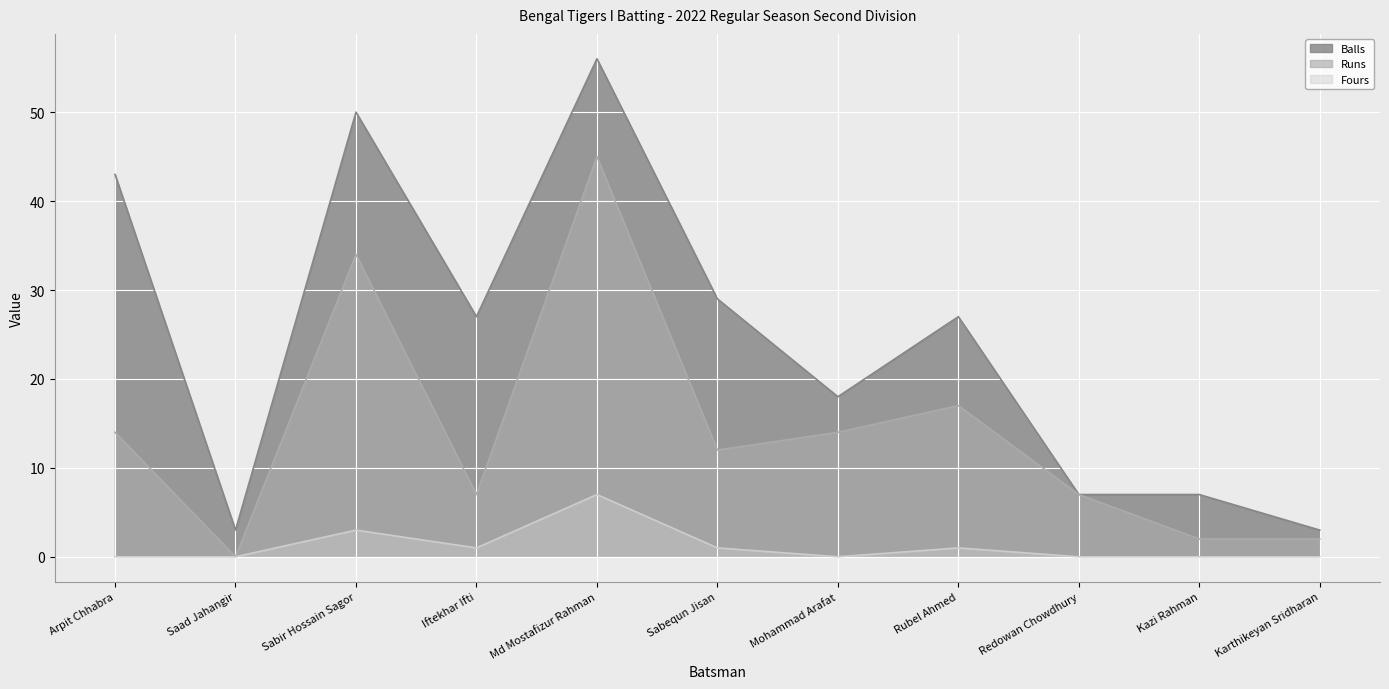

What is the label of the 4th point from the right?

Rubel Ahmed